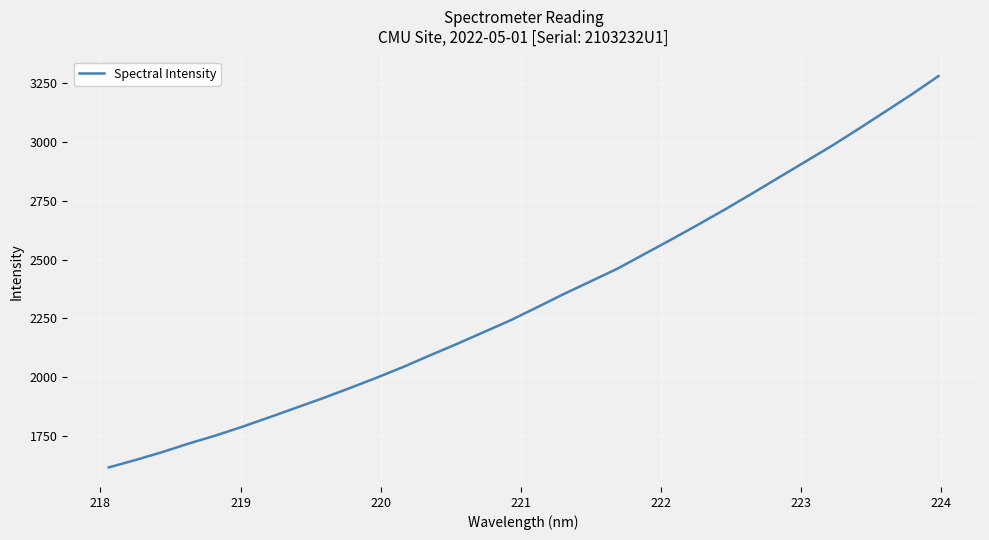

What is the difference between the maximum and minimum values?

1664.3